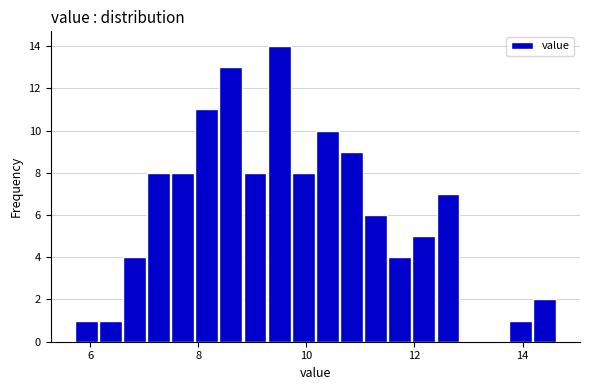

Read against the x-axis, roughly where is the centre of the tallest bar?

9.4